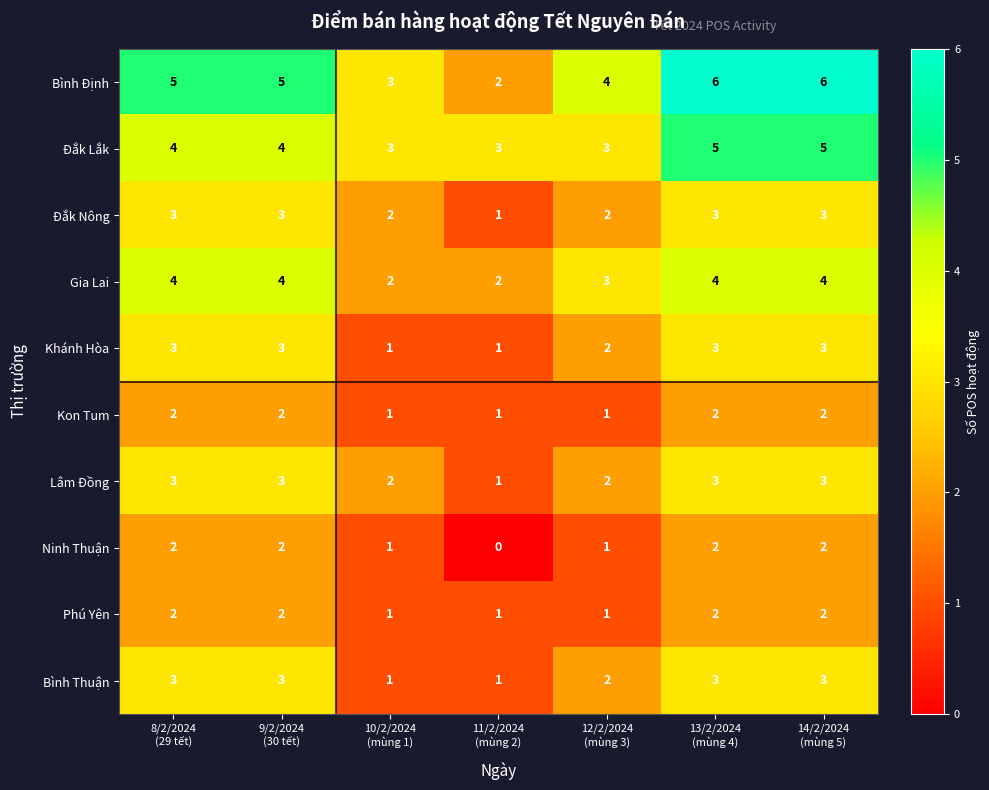

What is the sum of all Đắk Lắk values?

27